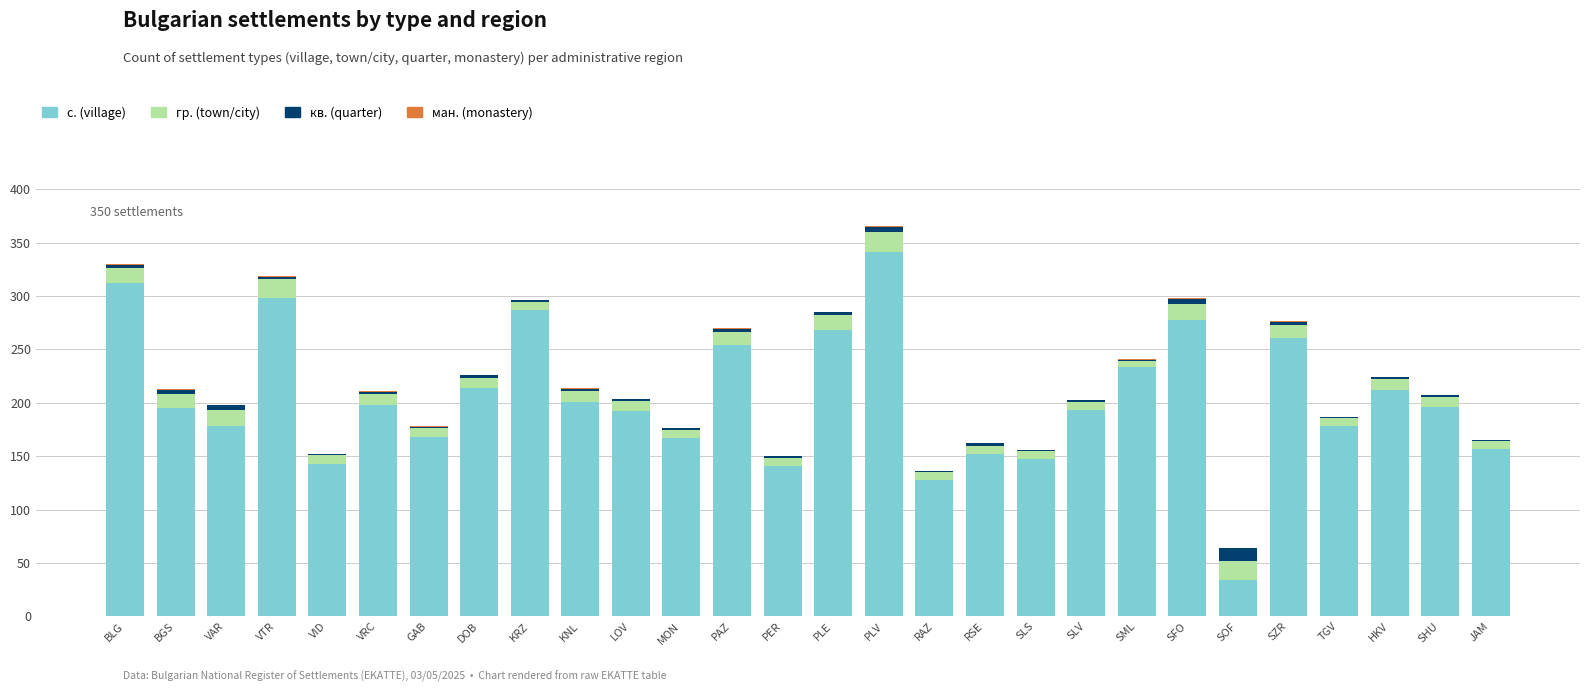

Is it true that с. (village) equals 368 at SML?

False